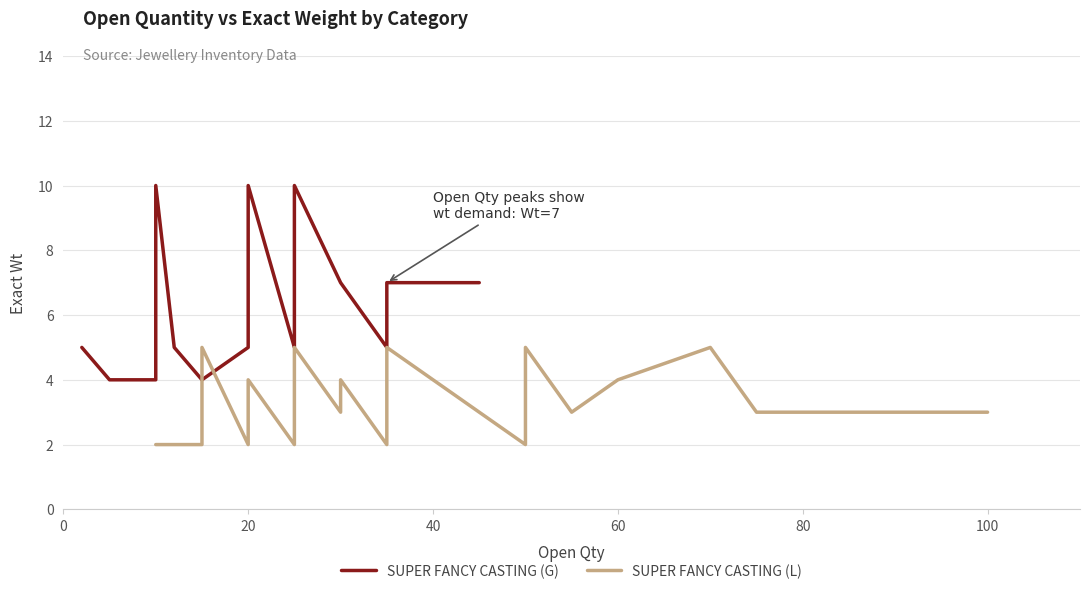

What are all the series names shown in the legend?

SUPER FANCY CASTING (G), SUPER FANCY CASTING (L)